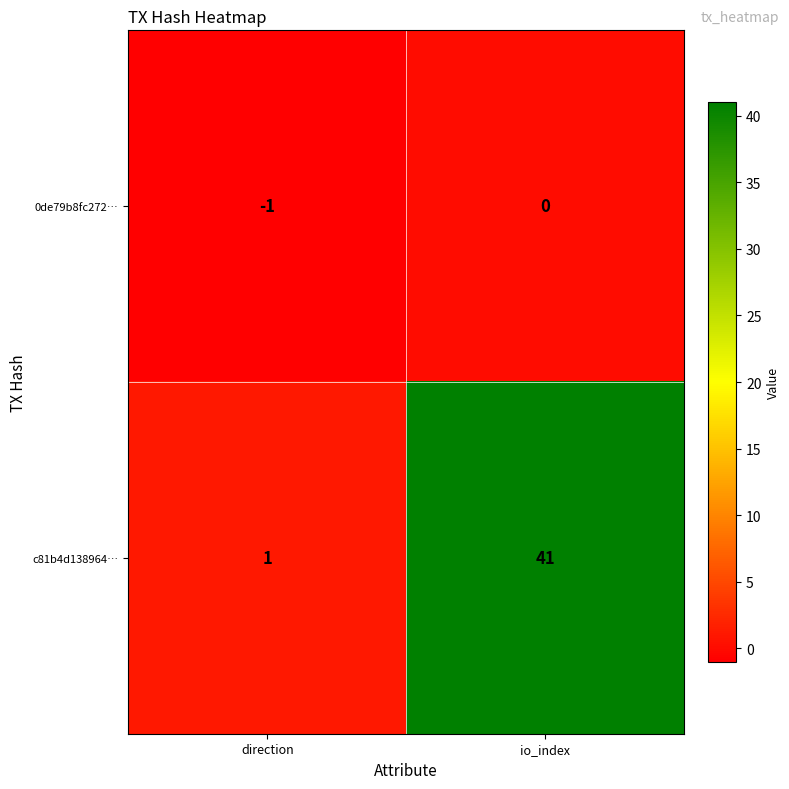

Between direction and io_index, which series saw the biggest shift?

c81b4d138964…